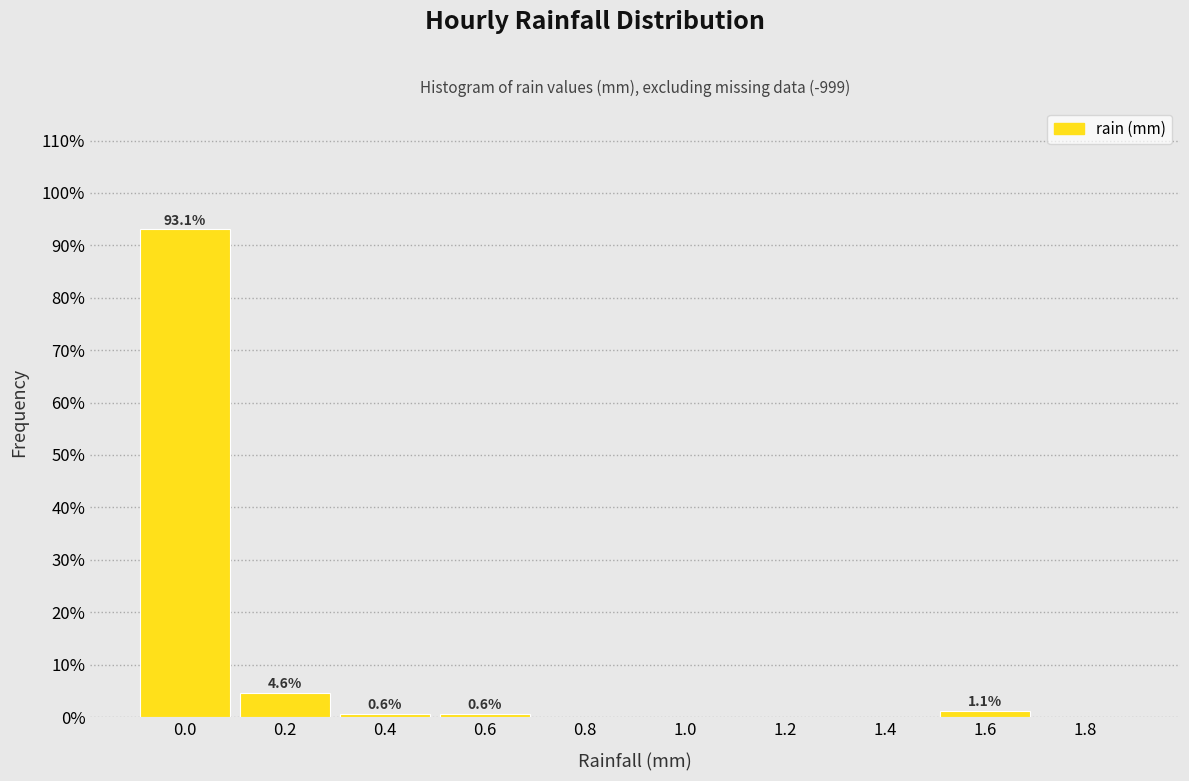

Reading right to left, transcribe all the data shown in this chart.

1.8=0.0	1.6=1.1	1.4=0.0	1.2=0.0	1.0=0.0	0.8=0.0	0.6=0.6	0.4=0.6	0.2=4.6	0.0=93.1